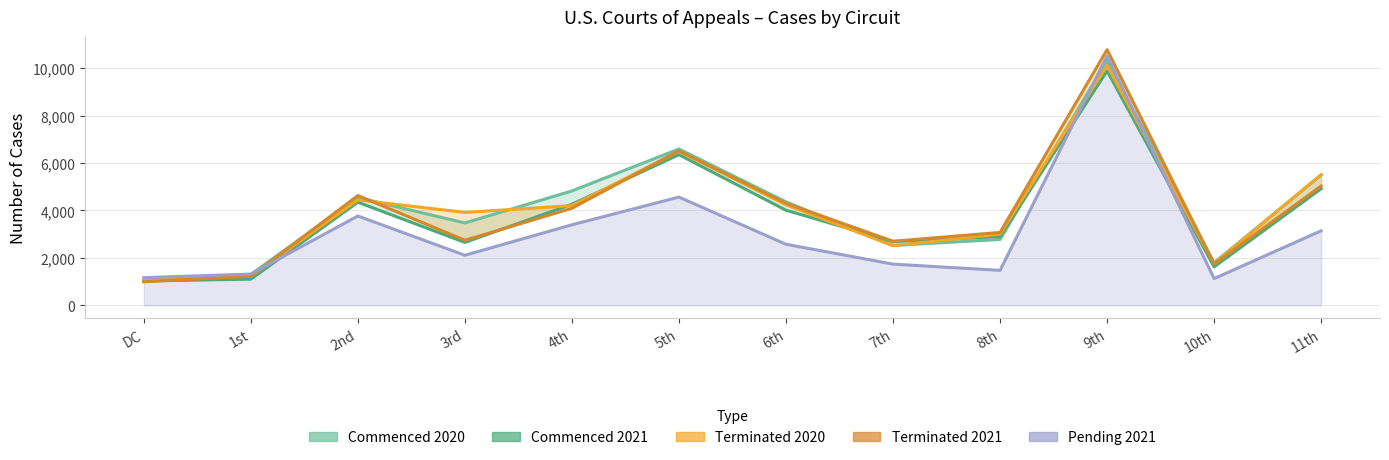

What is the sum of all Pending 2021 values?

36921